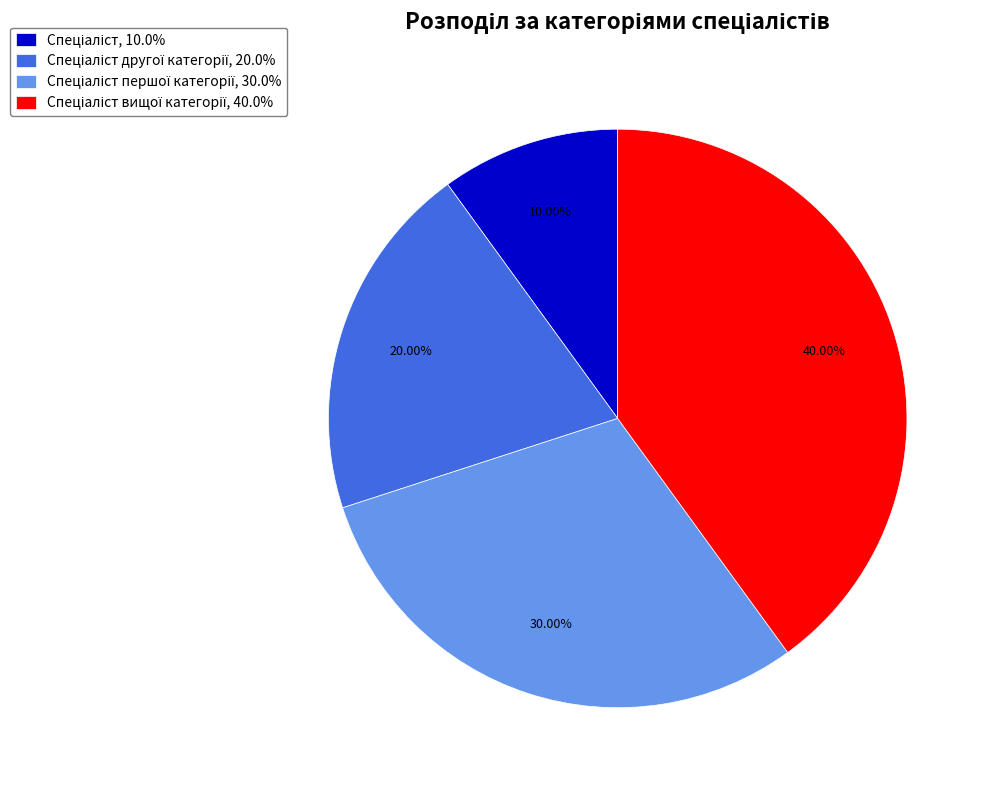

Is there any slice that represents more than half of the pie?

No